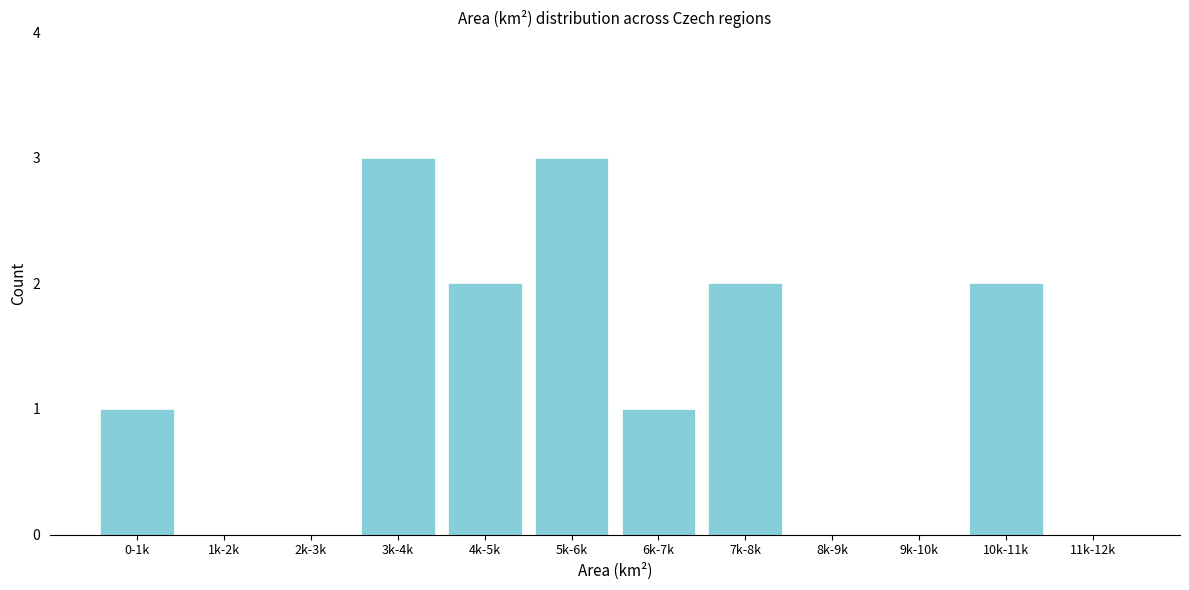

Reading left to right, what are all the values shown in this chart?

0-1k=1	1k-2k=0	2k-3k=0	3k-4k=3	4k-5k=2	5k-6k=3	6k-7k=1	7k-8k=2	8k-9k=0	9k-10k=0	10k-11k=2	11k-12k=0